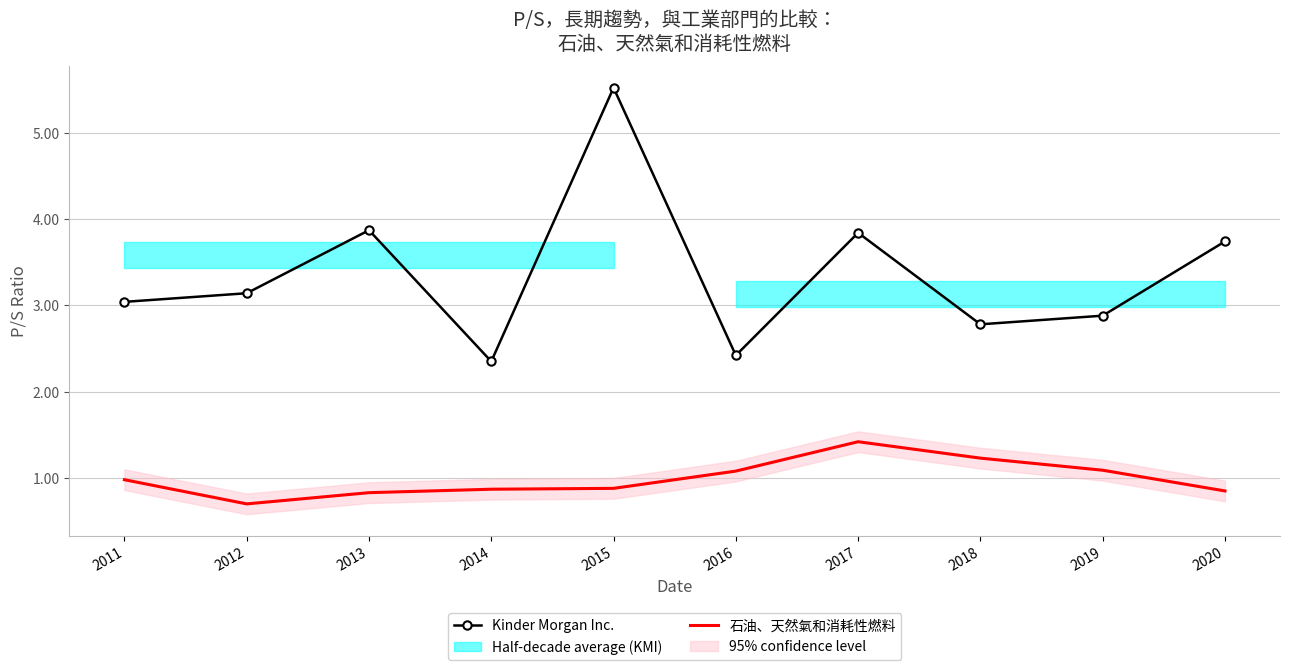

What is the total value across all series at 2018?

4.0